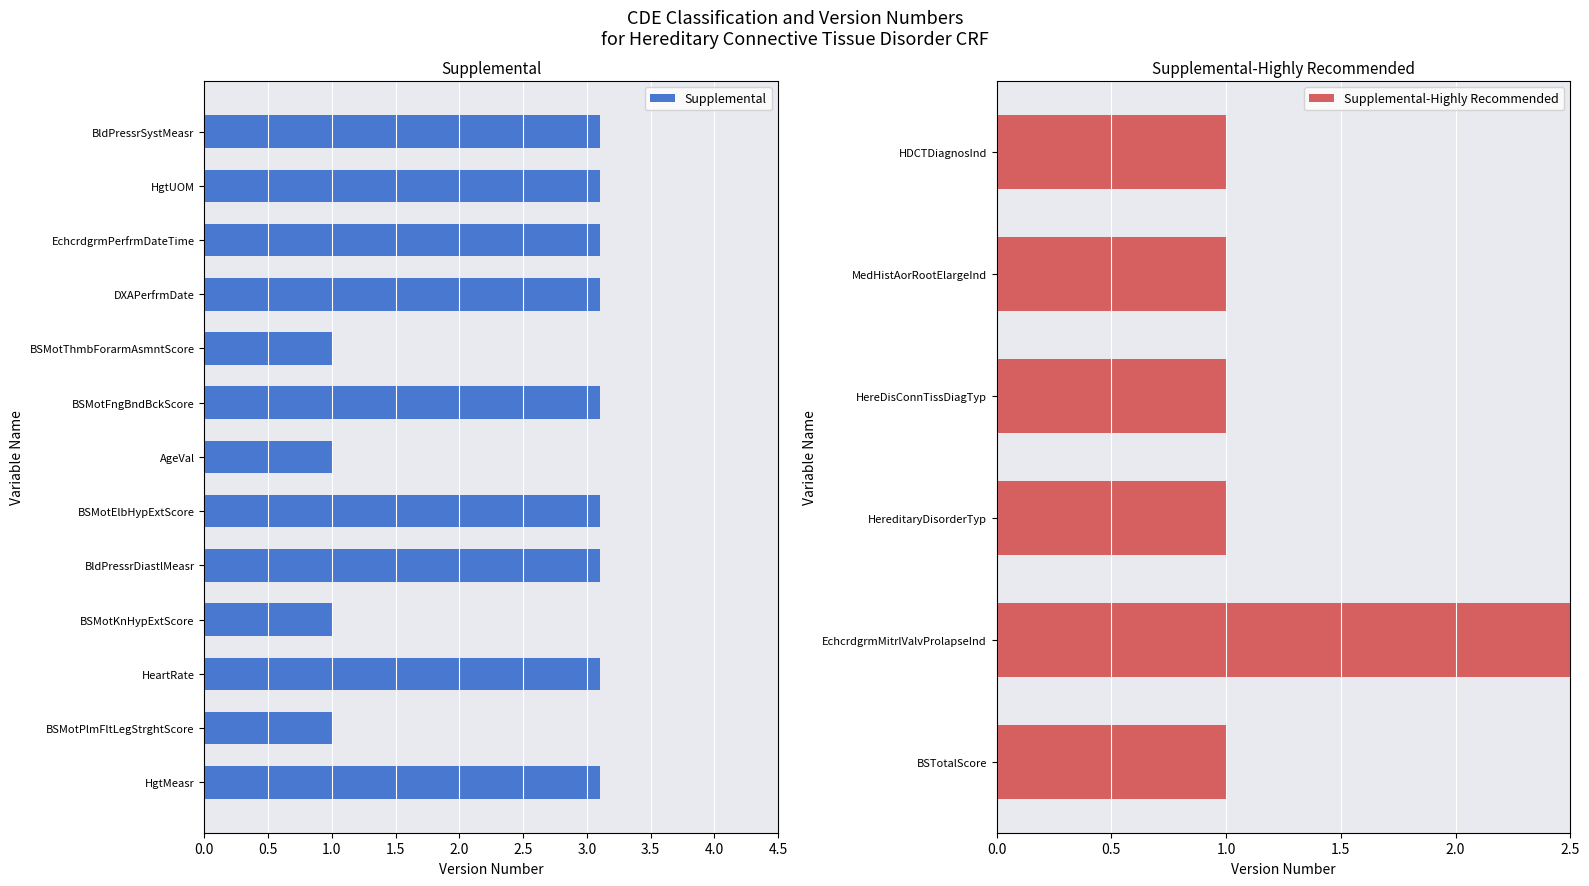

What is the change in value from HgtUOM to AgeVal?

-2.1